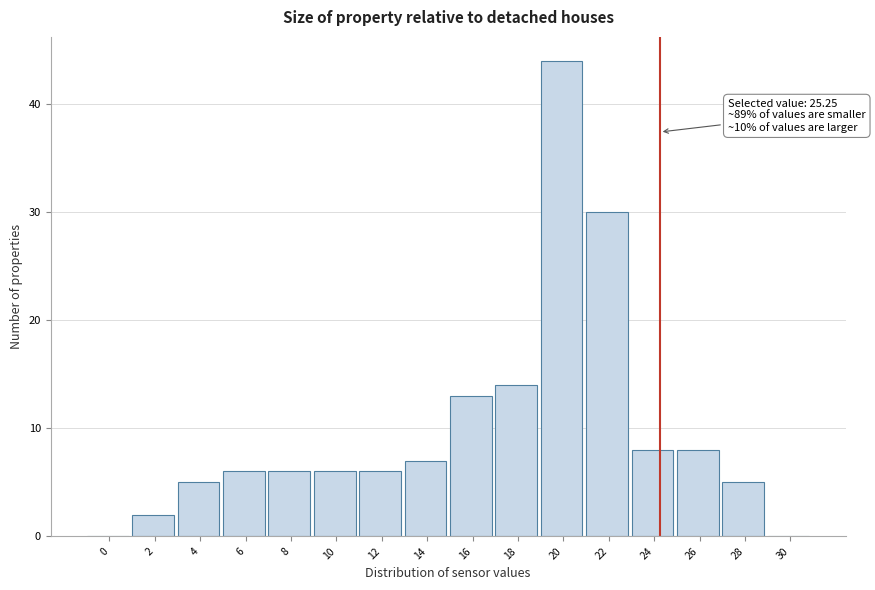

Reading right to left, list all the values displayed in this chart.

30=0	28=5	26=8	24=8	22=30	20=44	18=14	16=13	14=7	12=6	10=6	8=6	6=6	4=5	2=2	0=0